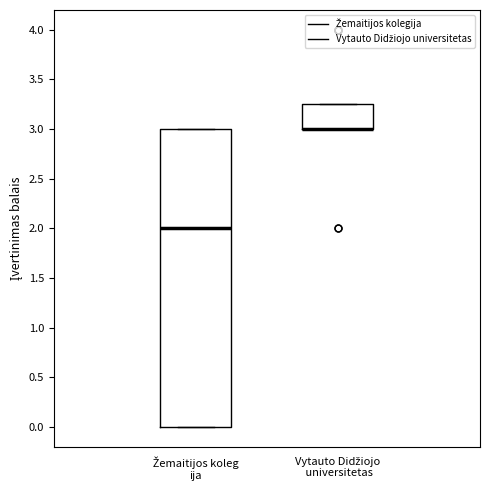

Reading left to right, read every box against the y-axis: the position of its median line, the range the box covers, and the ends of its whiskers. The values are not printed on the chart, so give them approximately, as read against the axis.

Žemaitijos koleg ija: median 2.00, box 0.00 to 3.00, whiskers 0.00 to 3.00
Vytauto Didžiojo universitetas: median 3.00 (drawn on the box's lower edge), box 3.00 to 3.25, whiskers 3.00 to 3.25